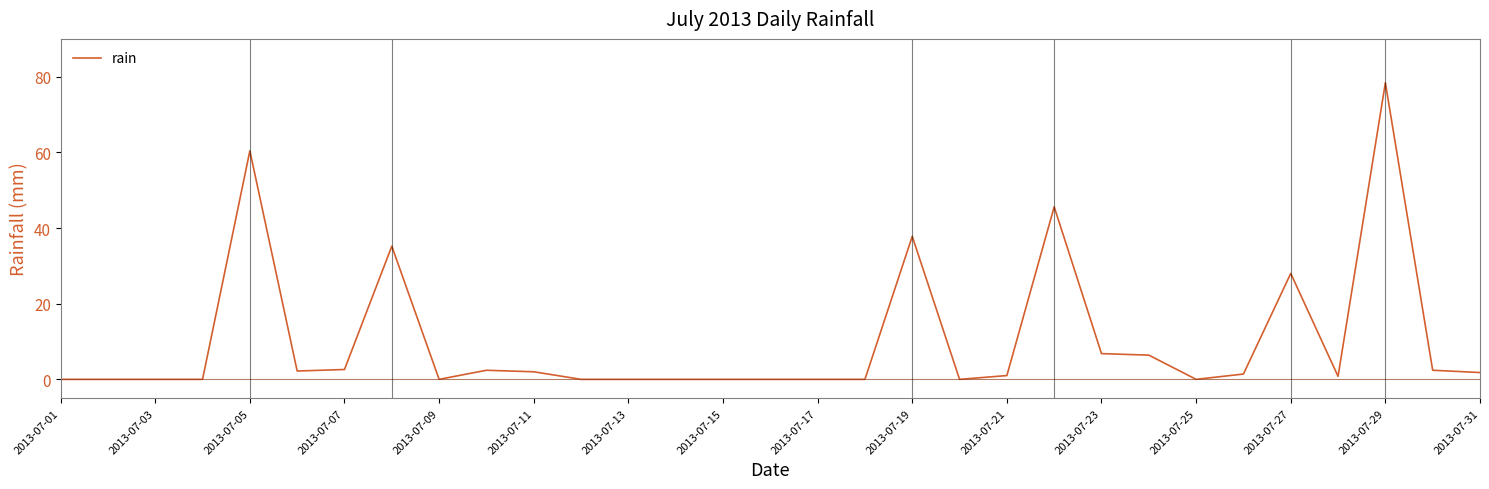

True or false: the data shows 112.0 at 2013-07-29.

False